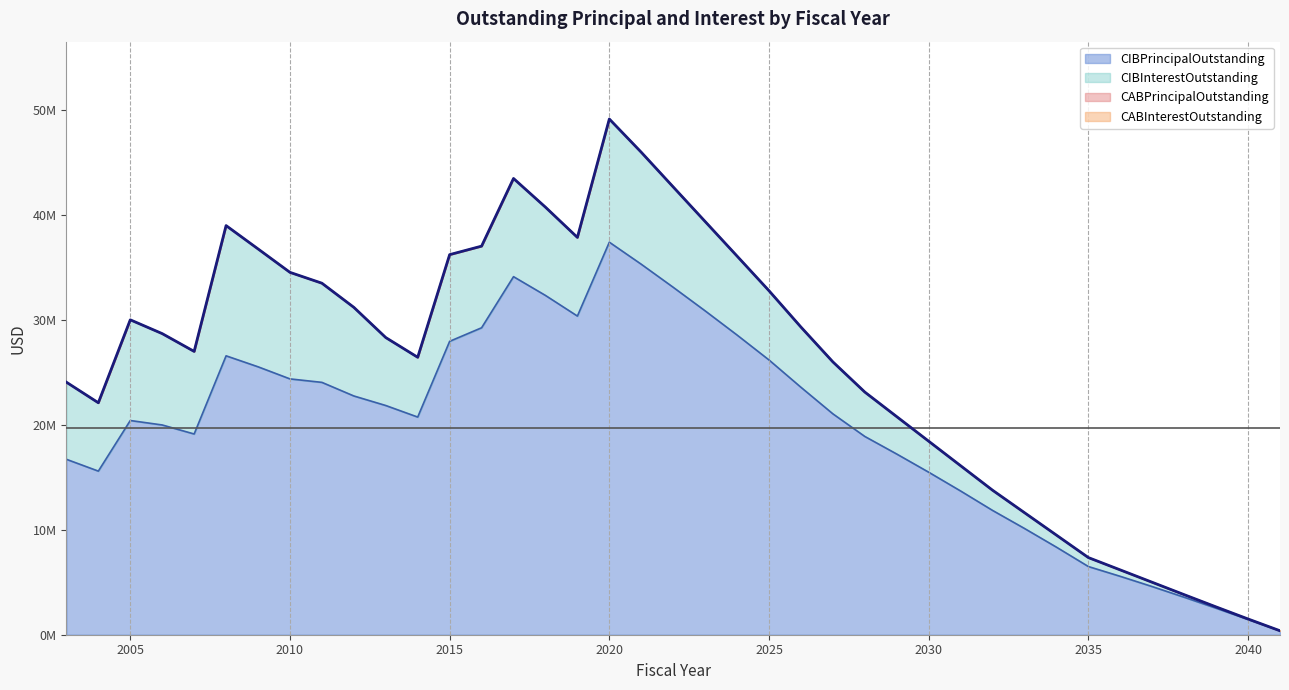

Reading left to right, what are all the values shown in this chart?

CIBPrincipalOutstanding: 16710000.0	15585000.0	20405000.0	19980000.0	19120000.0	26567000.0	25522000.0	24369000.0	24038000.0	22743000.0	21833000.0	20733000.0	27948000.0	29238000.0	34107000.0	32319000.0	30354000.0	37391000.0	35290000.0	33095000.0	30850000.0	28546000.0	26171000.0	23569000.0	21040000.0	18885000.0	17210000.0	15480000.0	13690000.0	11840000.0	10120000.0	8340000.0	6495000.0	5560000.0	4585000.0	3570000.0	2525000.0	1455000.0	370000.0
CIBInterestOutstanding: 7343433.6	6508942.5	9590924.2	8701512.5	7865940.2	12404708.9	11228675.8	10147985.1	9446920.9	8441062.4	6472591.5	5693506.2	8255906.3	7776697.0	9352790.6	8407645.8	7491177.2	11731992.8	10667367.8	9558593.1	8508070.5	7518967.8	6593848.0	5735458.5	4947639.4	4227241.0	3560577.0	2952531.5	2405998.5	1923162.5	1503262.5	1145487.5	852500.0	611400.0	408500.0	245400.0	123500.0	43900.0	7400.0
CABPrincipalOutstanding: 0.0	0.0	0.0	0.0	0.0	0.0	0.0	0.0	0.0	0.0	0.0	0.0	0.0	0.0	0.0	0.0	0.0	0.0	0.0	0.0	0.0	0.0	0.0	0.0	0.0	0.0	0.0	0.0	0.0	0.0	0.0	0.0	0.0	0.0	0.0	0.0	0.0	0.0	0.0
CABInterestOutstanding: 0.0	0.0	0.0	0.0	0.0	0.0	0.0	0.0	0.0	0.0	0.0	0.0	0.0	0.0	0.0	0.0	0.0	0.0	0.0	0.0	0.0	0.0	0.0	0.0	0.0	0.0	0.0	0.0	0.0	0.0	0.0	0.0	0.0	0.0	0.0	0.0	0.0	0.0	0.0